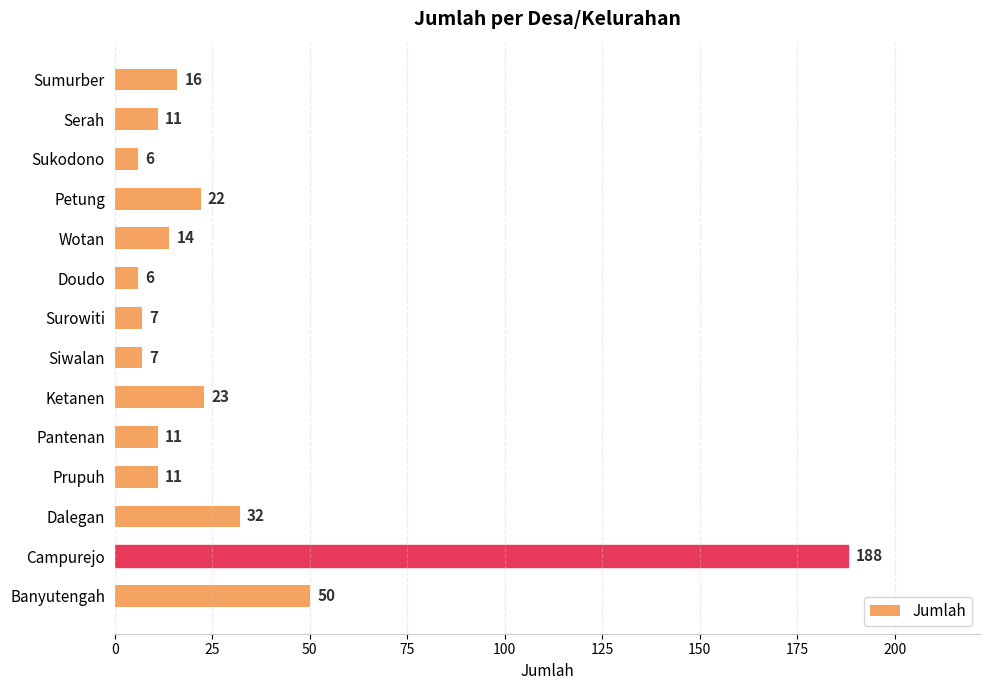

Are the bars grouped side by side (vs. stacked)?

No